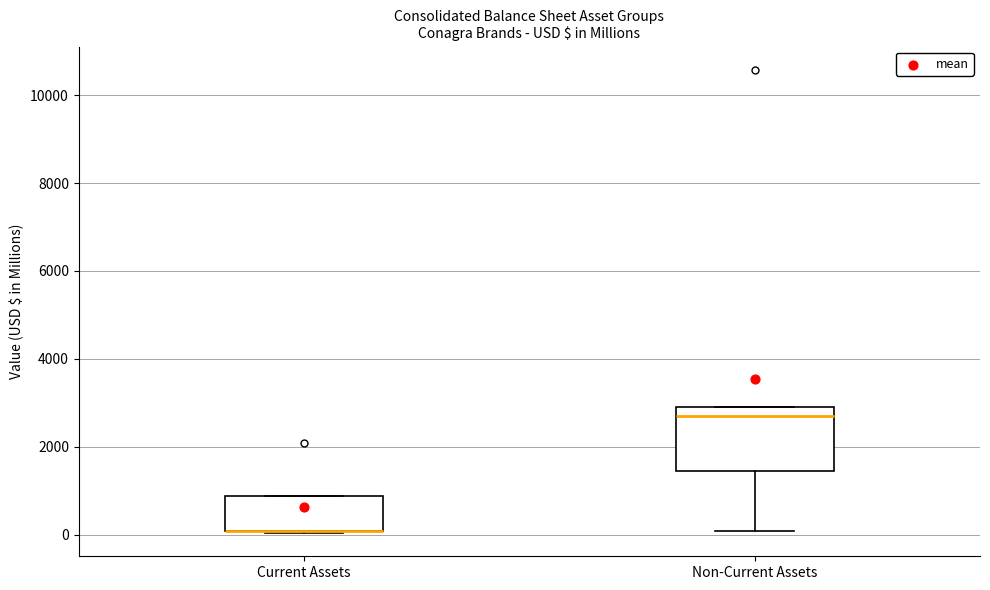

Reading left to right, transcribe this box plot: for each box, give where its median line is, the range the box spans, and where its two whiskers end, as read against the y-axis. The values are not printed on the chart, so give them approximately, as read against the axis.

Current Assets: median 0 (drawn on the box's lower edge), box 0 to 800, whiskers 0 to 800
Non-Current Assets: median 2800 (just below the box's upper edge), box 1400 to 2800, whiskers 0 to 2800